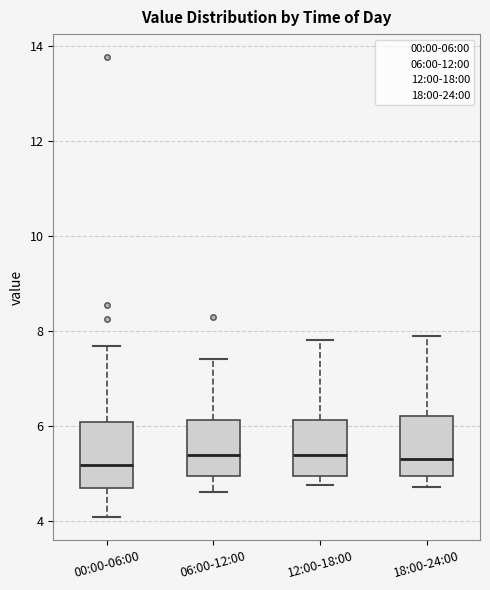

Reading left to right, transcribe this box plot: for each box, give where its median line is, the range the box spans, and where its two whiskers end, as read against the y-axis. The values are not printed on the chart, so give them approximately, as read against the axis.

00:00-06:00: median 5.2, box 4.6 to 6.0, whiskers 4.0 to 7.6
06:00-12:00: median 5.4, box 5.0 to 6.2, whiskers 4.6 to 7.4
12:00-18:00: median 5.4, box 5.0 to 6.2, whiskers 4.8 to 7.8
18:00-24:00: median 5.4, box 5.0 to 6.2, whiskers 4.8 to 8.0